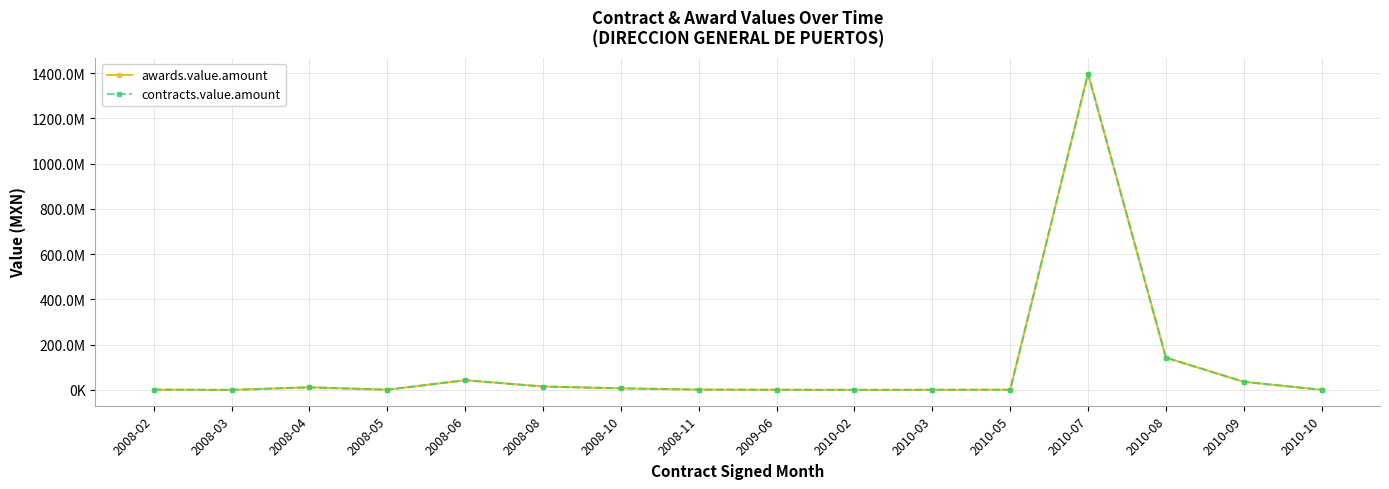

What is the maximum value for contracts.value.amount?

1398071244.3